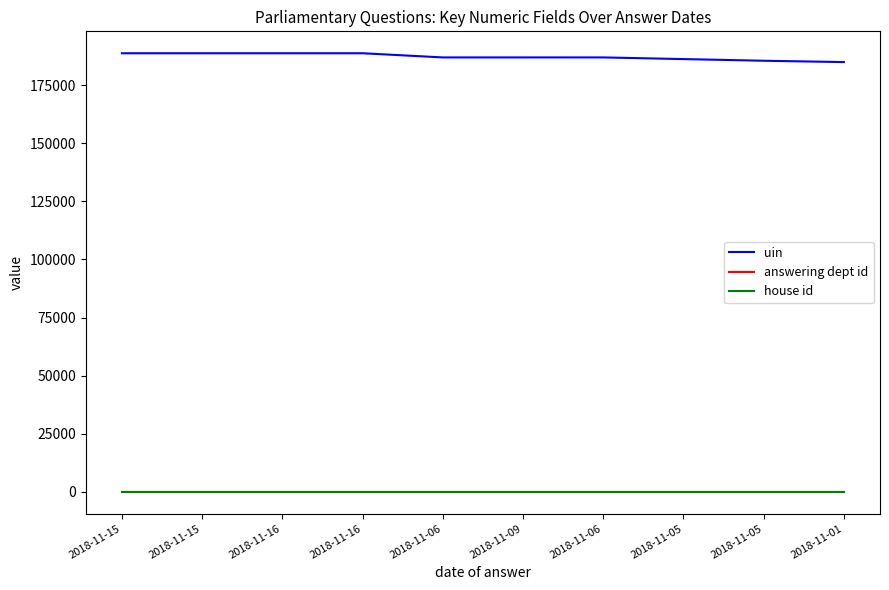

Does the chart have visible grid lines?

No